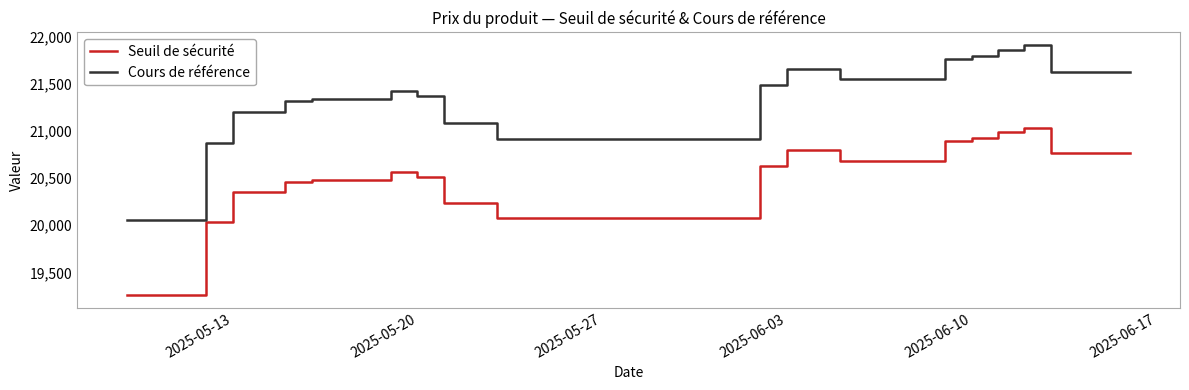

True or false: Cours de référence and Seuil de sécurité cross at least once.

False